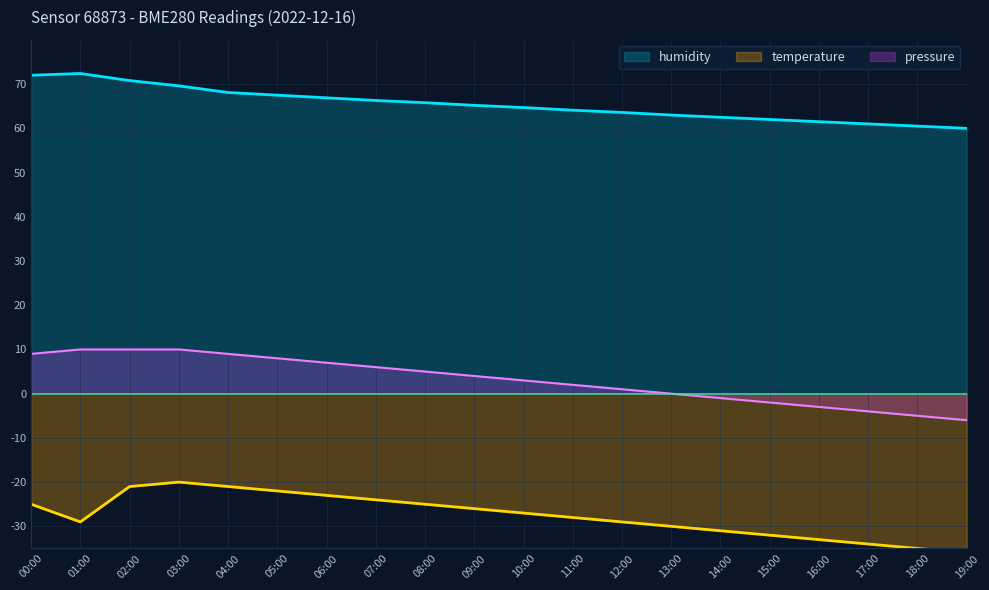

The value of humidity at 13:00 is 63.0. True or false?

True